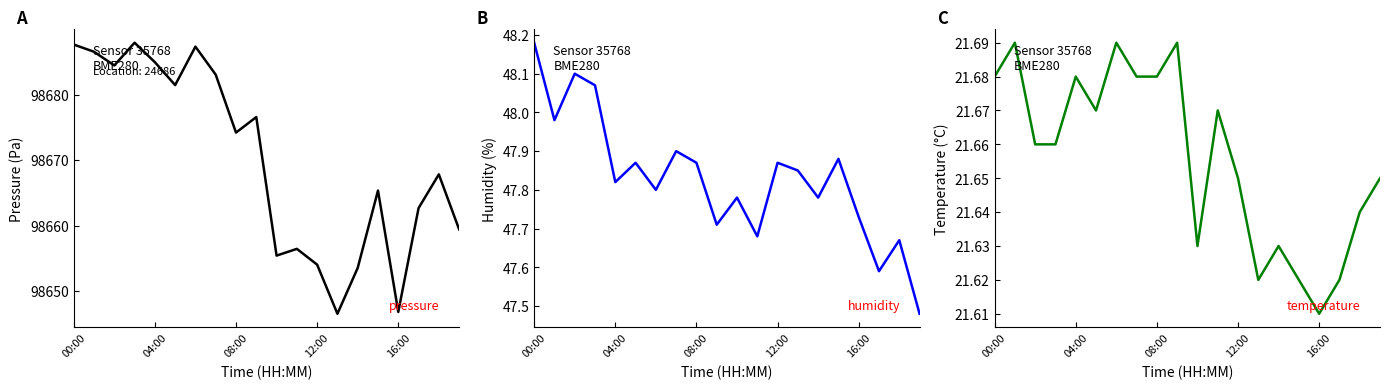

Reading left to right, extract all data points from this chart.

pressure: 98687.6	98686.5	98684.4	98687.9	98684.9	98681.4	98687.3	98683.0	98674.2	98676.6	98655.4	98656.4	98654.0	98646.5	98653.5	98665.3	98646.8	98662.7	98667.8	98659.4
humidity: 48.2	48.0	48.1	48.1	47.8	47.9	47.8	47.9	47.9	47.7	47.8	47.7	47.9	47.9	47.8	47.9	47.7	47.6	47.7	47.5
temperature: 21.7	21.7	21.7	21.7	21.7	21.7	21.7	21.7	21.7	21.7	21.6	21.7	21.6	21.6	21.6	21.6	21.6	21.6	21.6	21.6